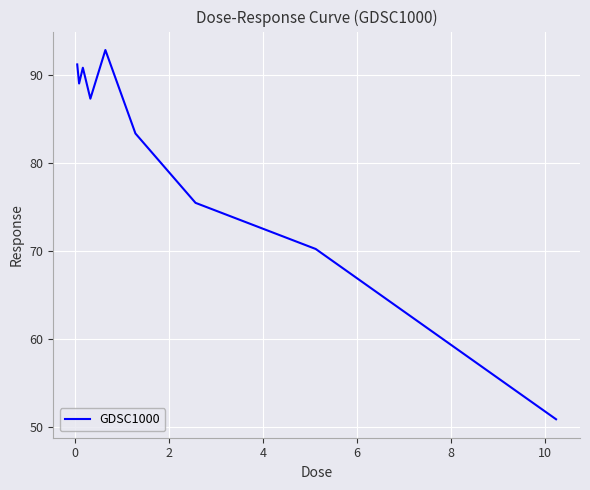

What is the difference between the maximum and minimum values?

42.0